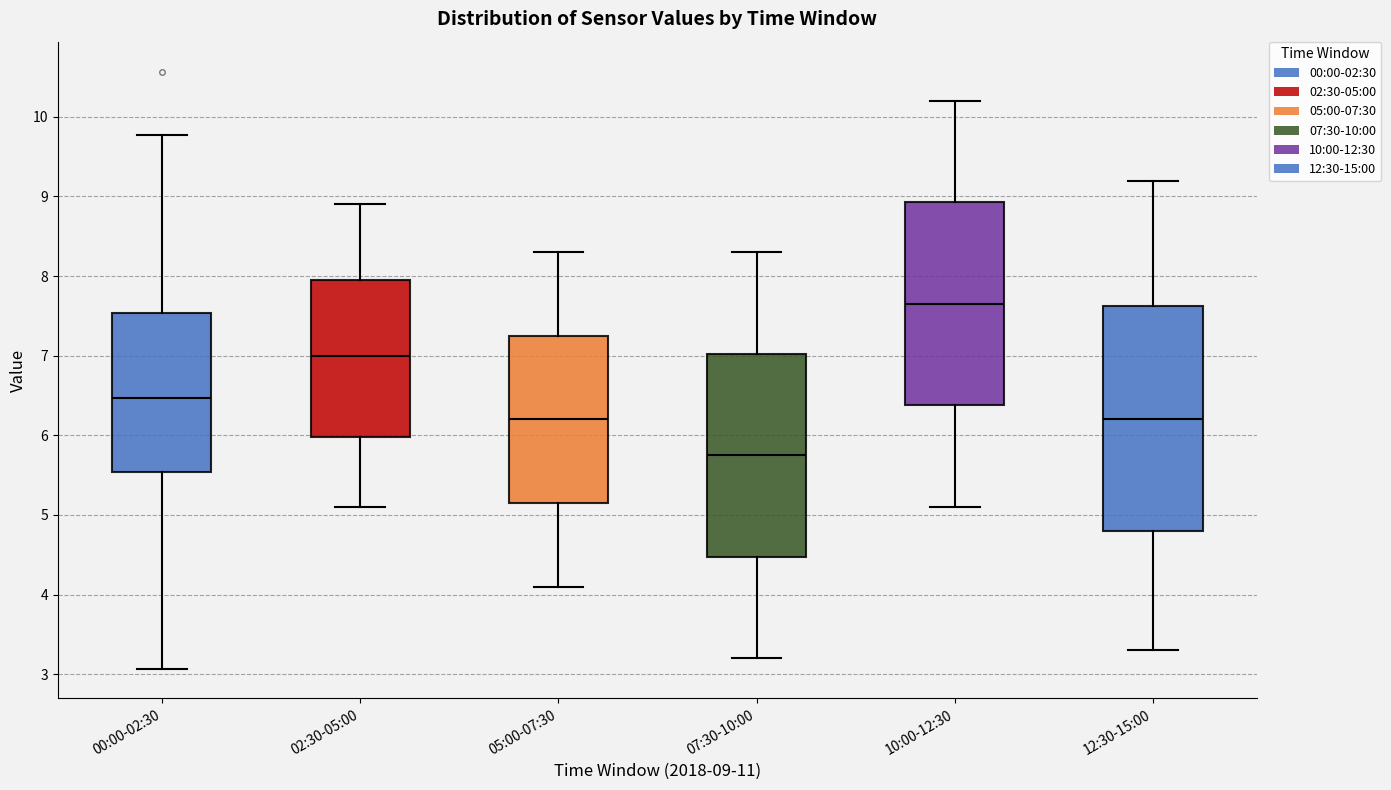

Which box has the lowest median line?

07:30-10:00